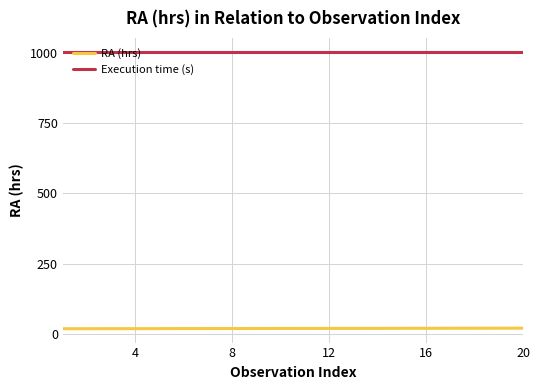

Which series has the largest total across all categories?

Execution time (s)